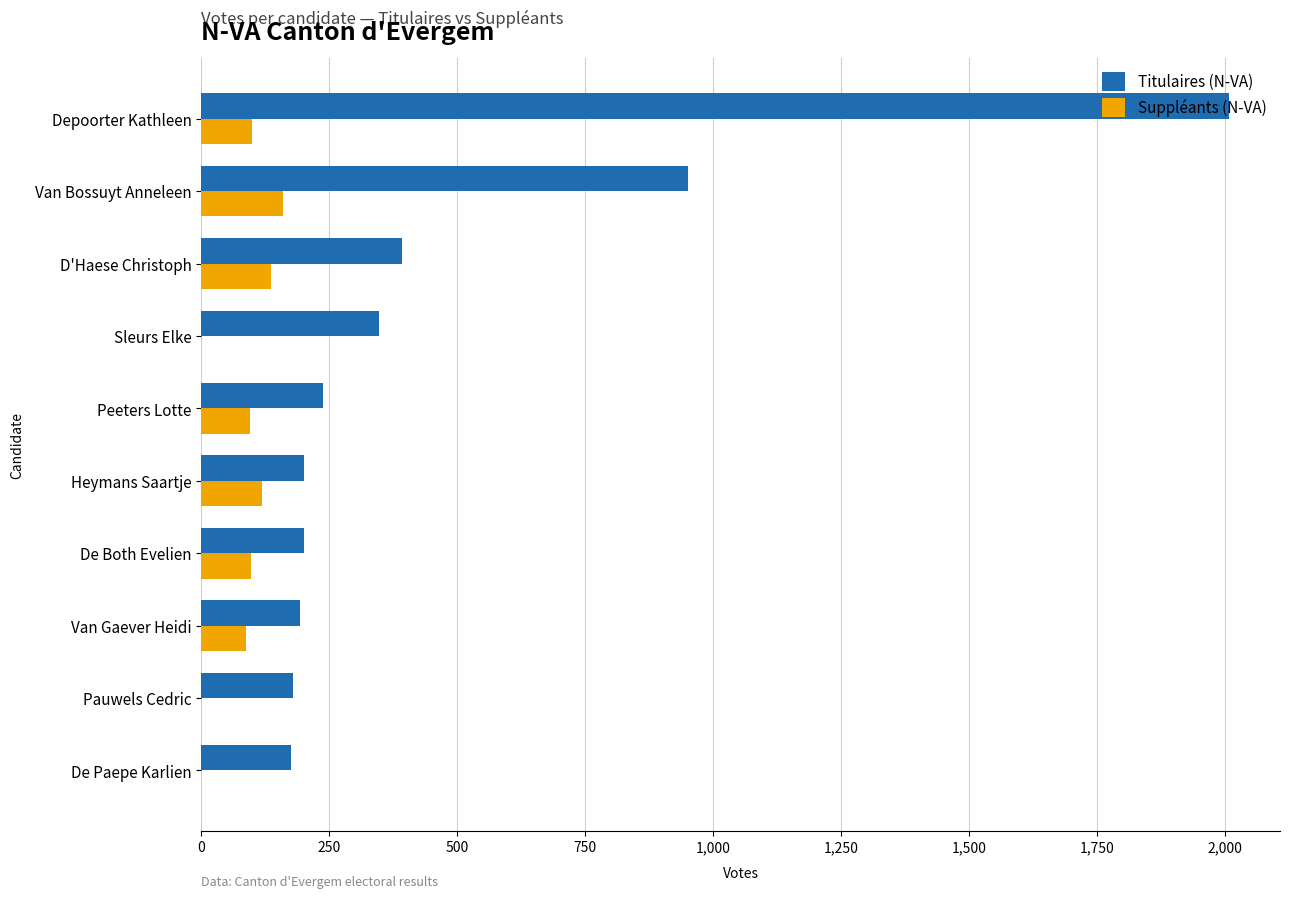

What is the sum of all Titulaires (N-VA) values?

4884